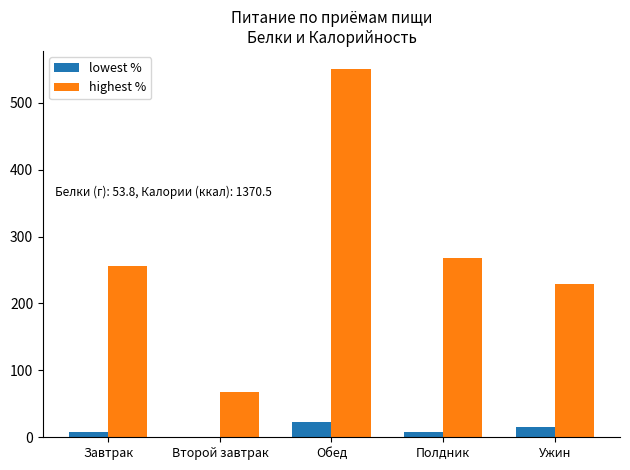

What is the spread (max minus min) of values at Завтрак?

247.4